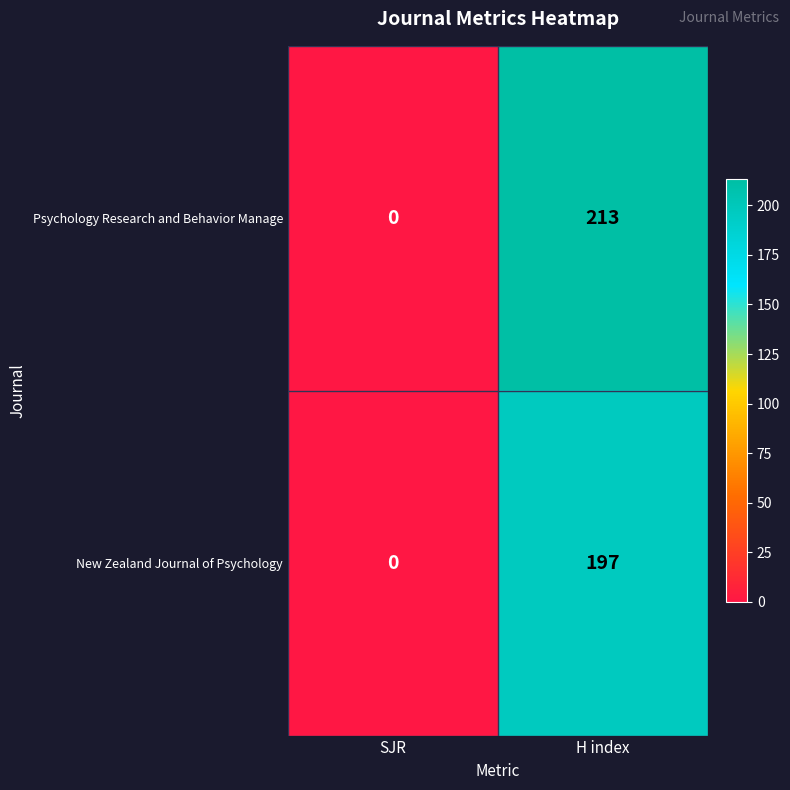

List the series in order of their peak value, highest first.

Psychology Research and Behavior Manage, New Zealand Journal of Psychology